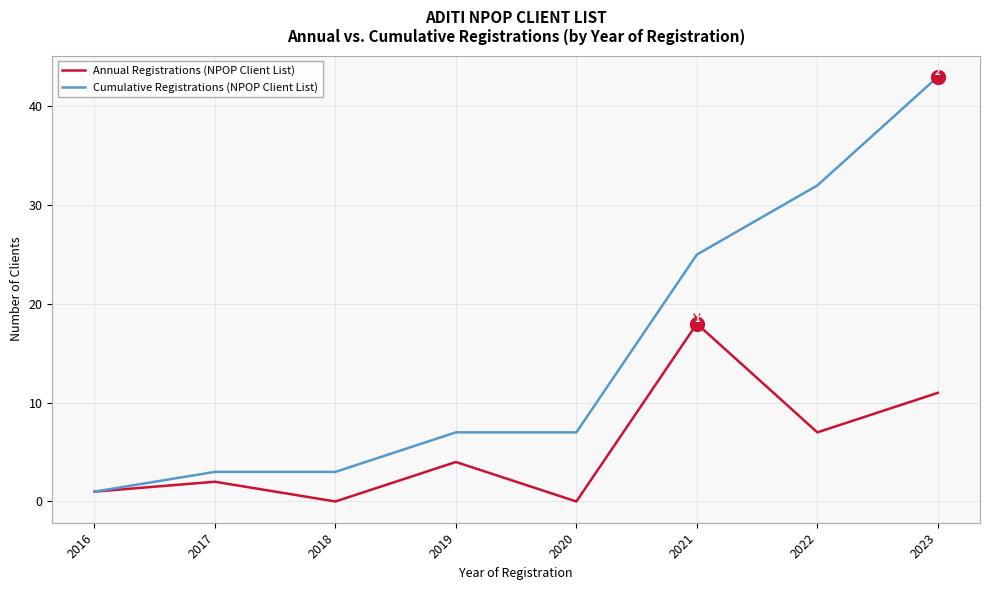

What is the maximum value shown in the chart?

43